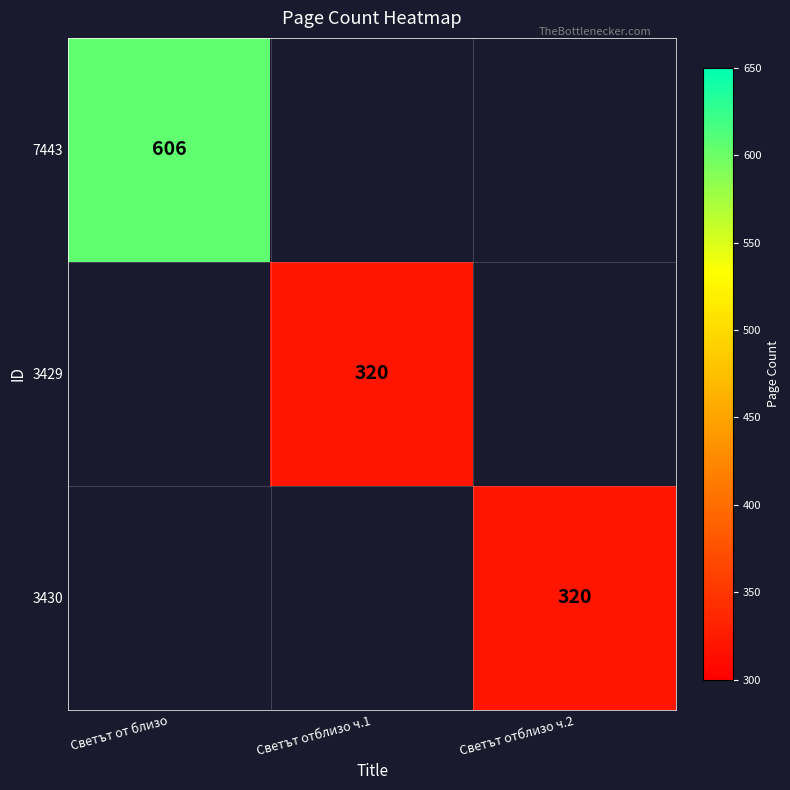

True or false: 3430 has a value of 478 at Светът отблизо ч.2.

False